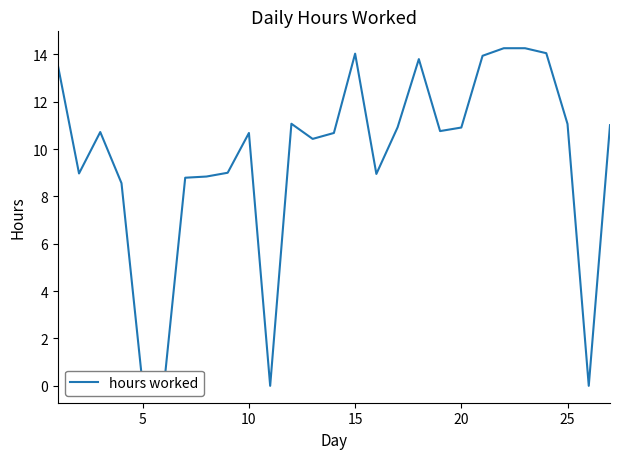

What is the sum of all values?

259.2